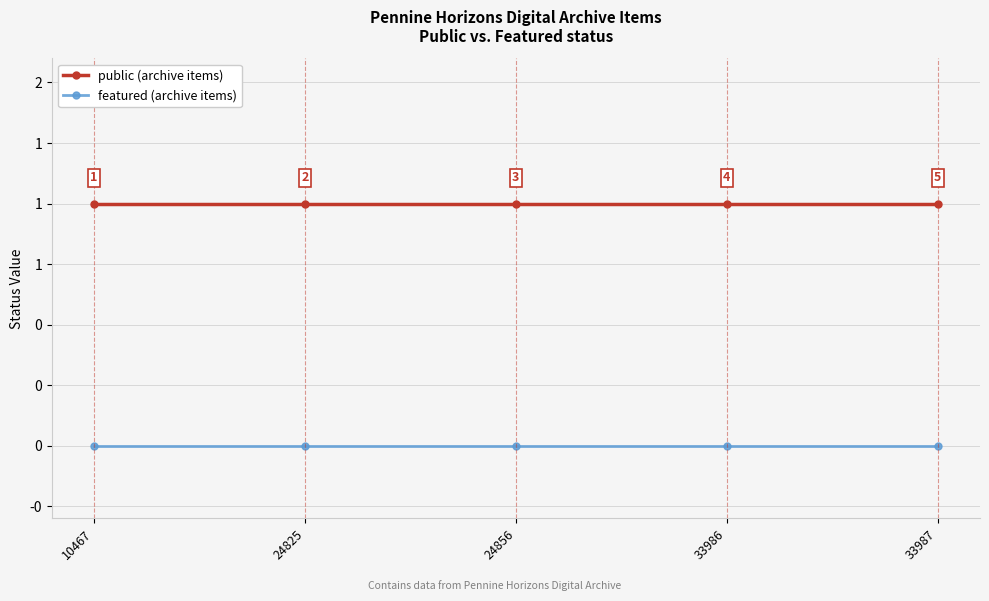

What are all the series names shown in the legend?

public (archive items), featured (archive items)